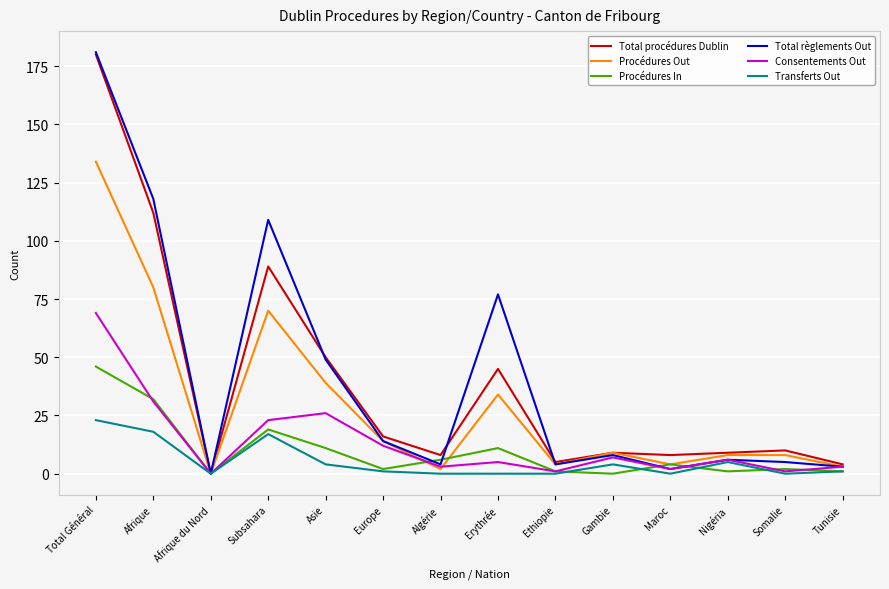

What is the maximum value for Consentements Out?

69